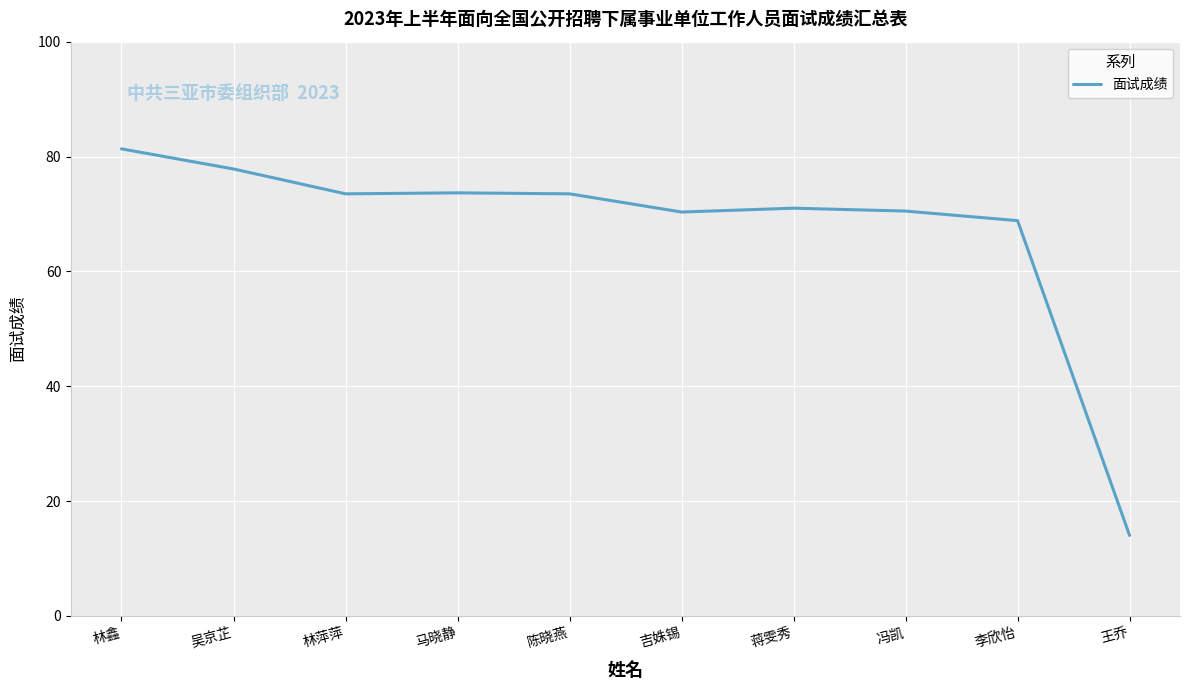

What is the difference between the values at 冯凯 and 马晓静?

3.2